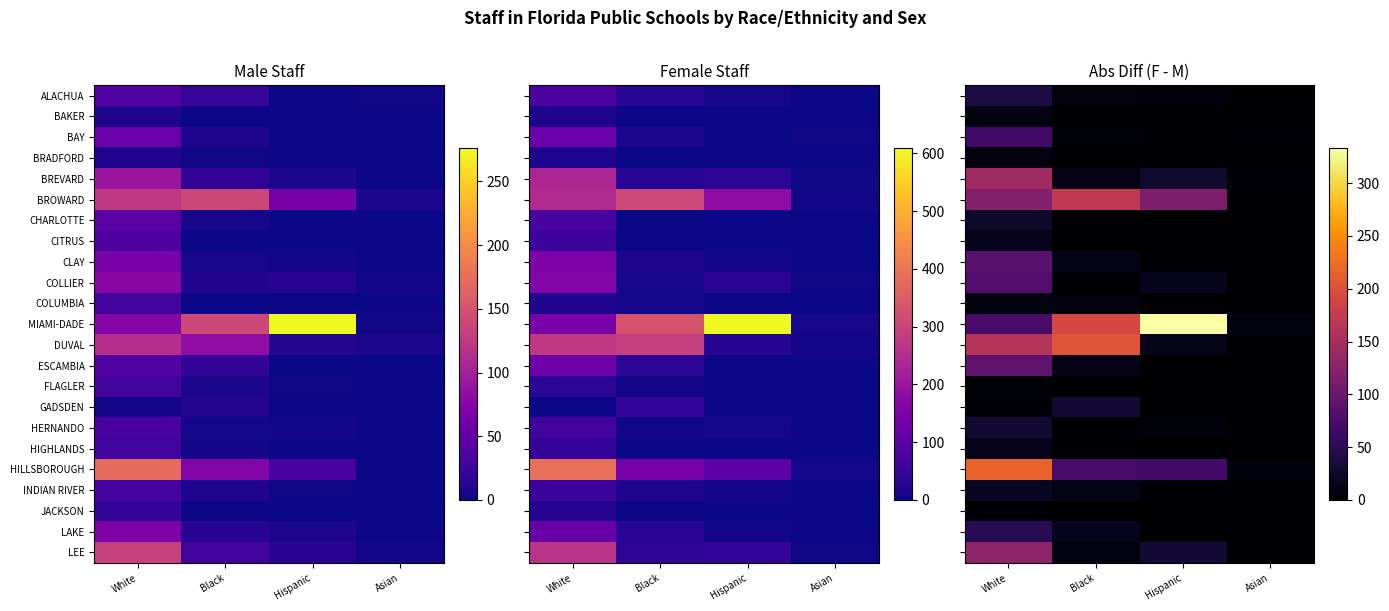

At which label does HILLSBOROUGH first exceed 71?

White